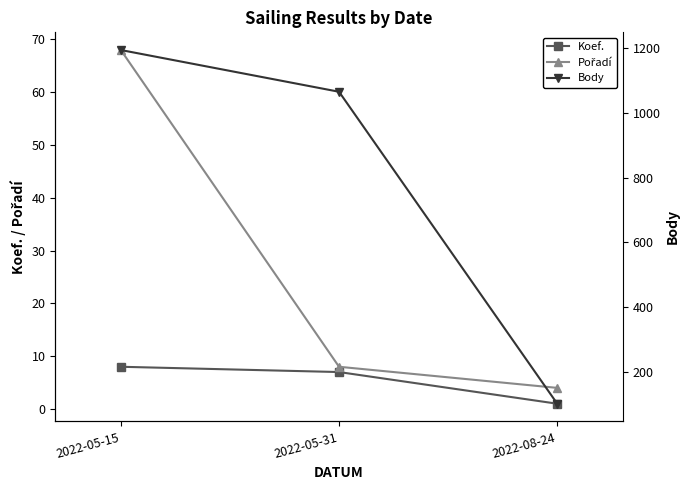

What is the difference between the maximum and second lowest values in the Koef. series?

1